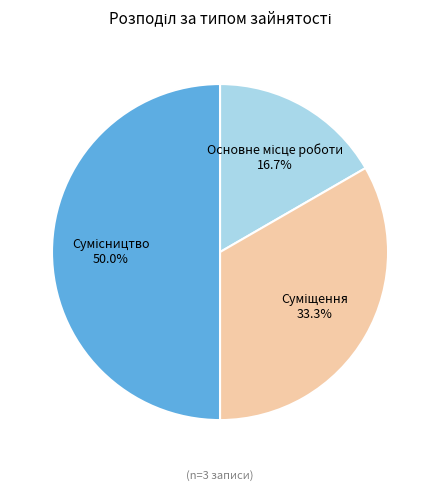

To the nearest percent, what is the difference between the Сумісництво and Суміщення slice percentages?

17%